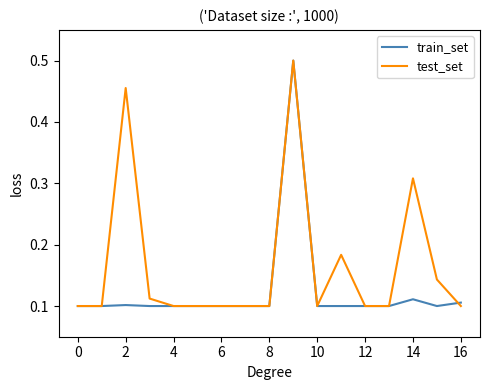

Rank the series by their average value, from lowest to highest.

train_set, test_set